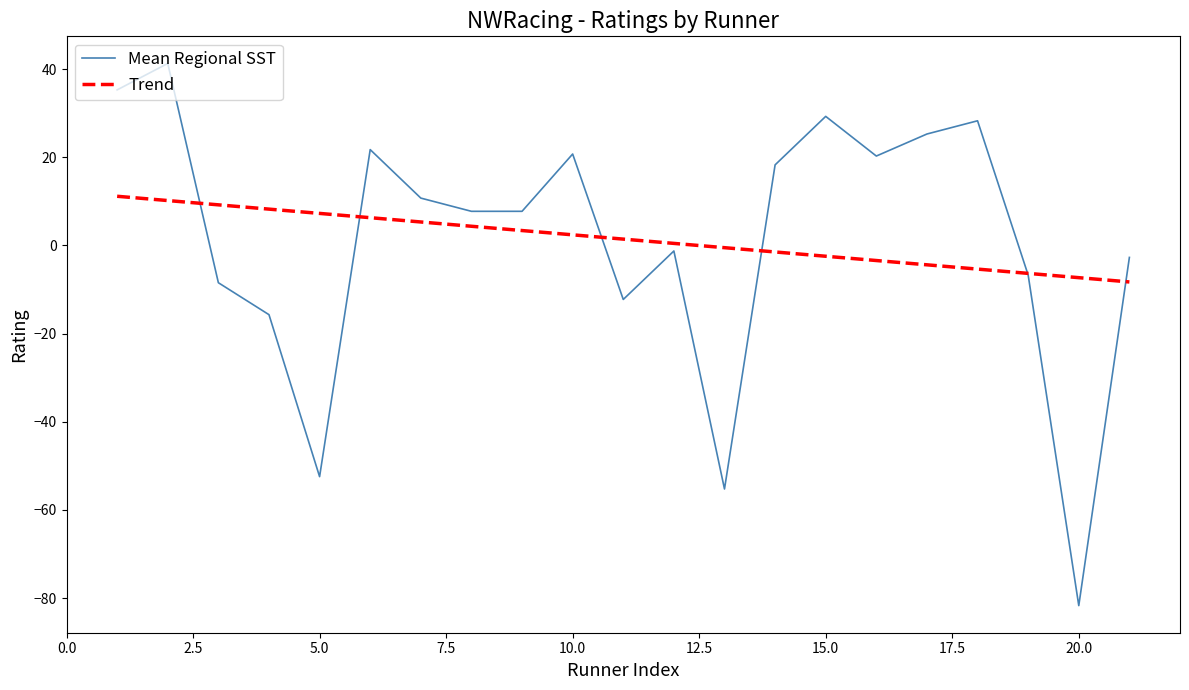

Which series has the widest spread of values?

Mean Regional SST